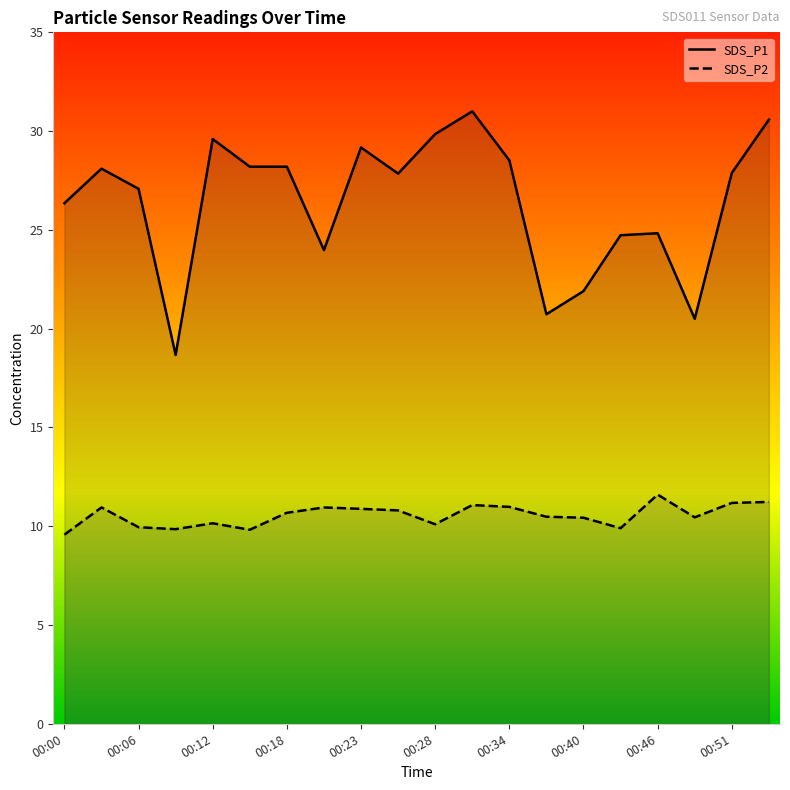

Which series changed the most between 00:00 and 00:31?

SDS_P1